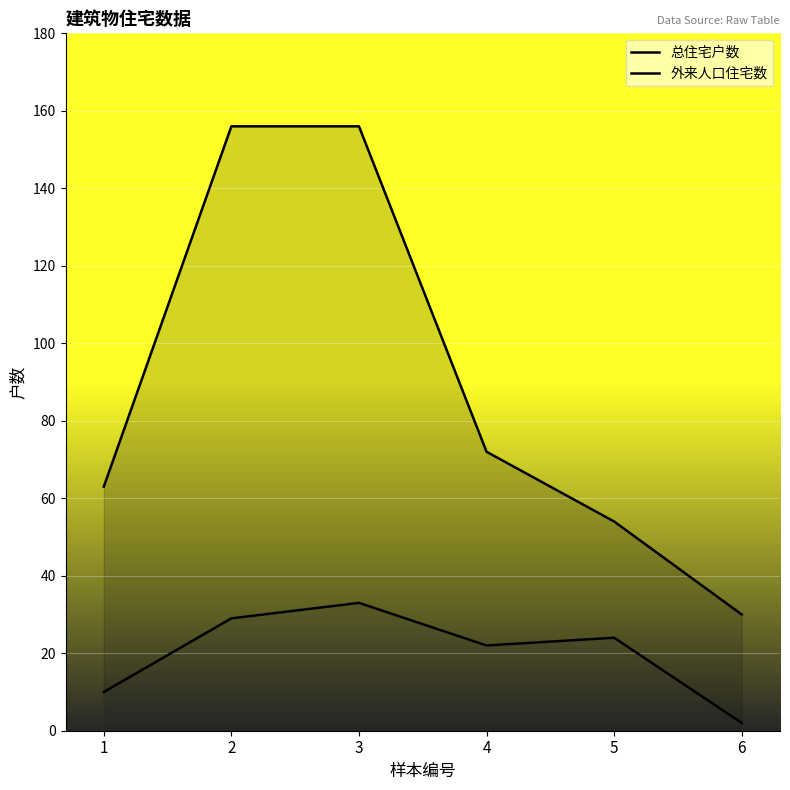

What is the lowest value of the 总住宅户数 series?

30